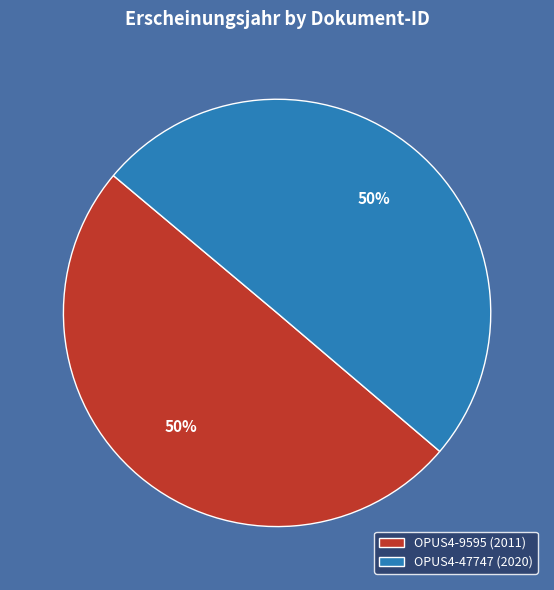

To the nearest percent, what percentage of the pie is OPUS4-9595 (2011)?

50%